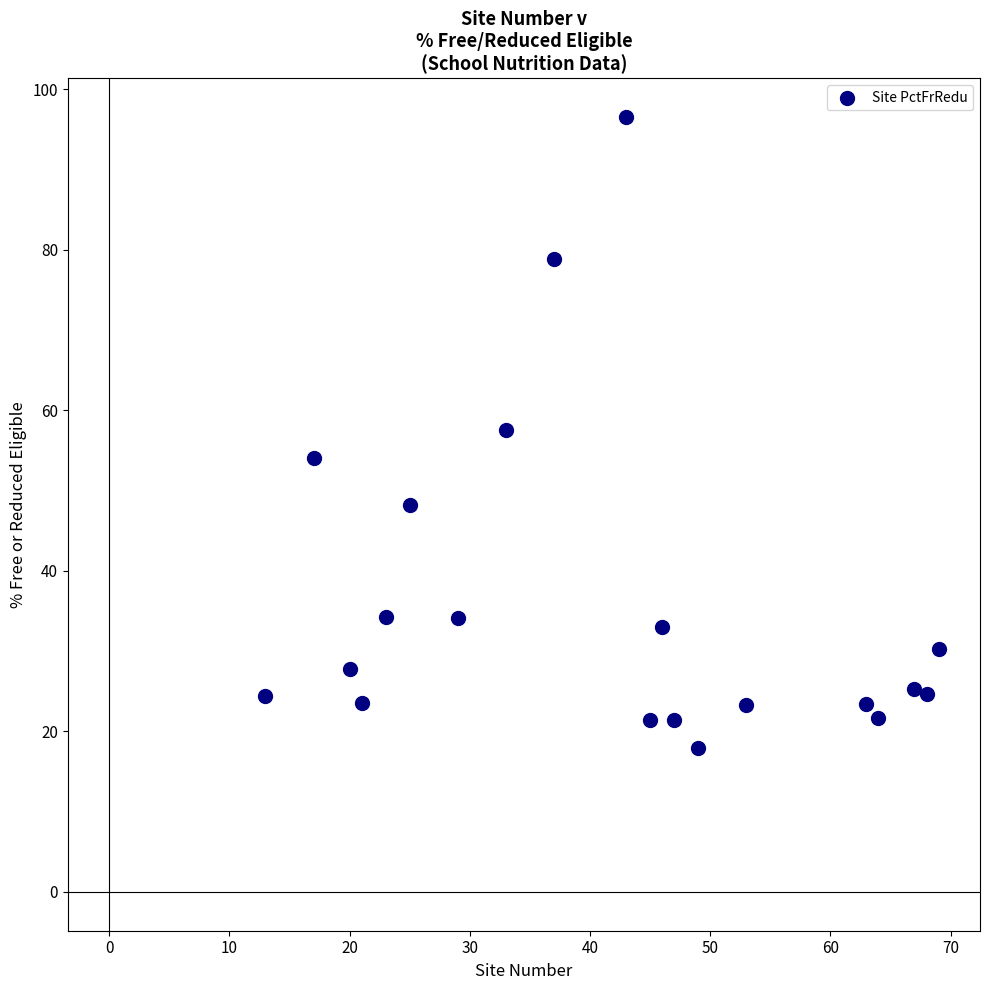

What is the range of X values (max minus min)?

56.0